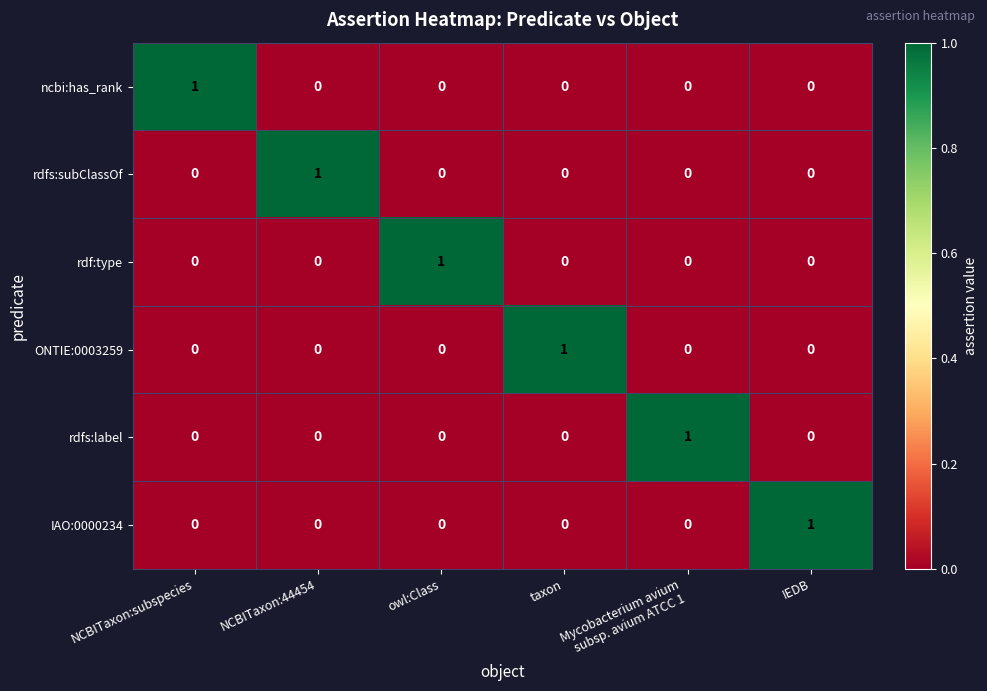

What is the difference between the highest and lowest values at NCBITaxon:subspecies?

1